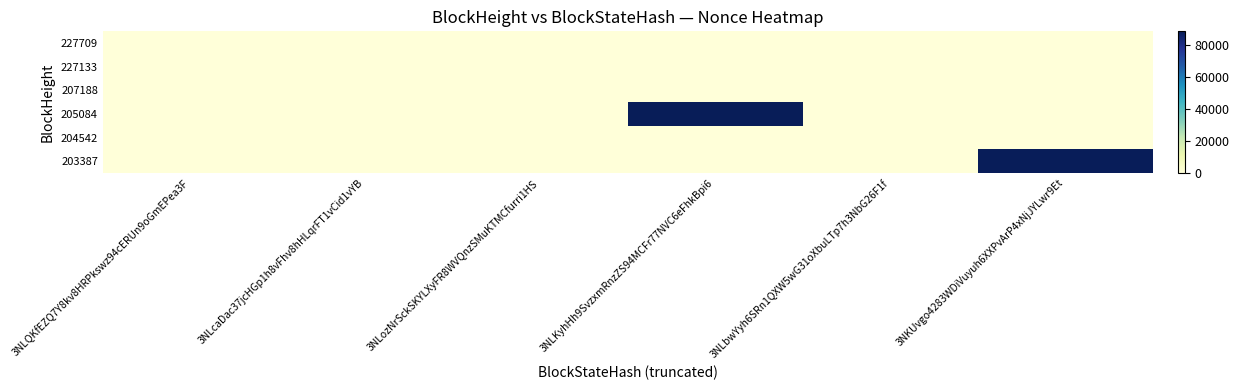

At how many categories does at least one series exceed 37508?

2